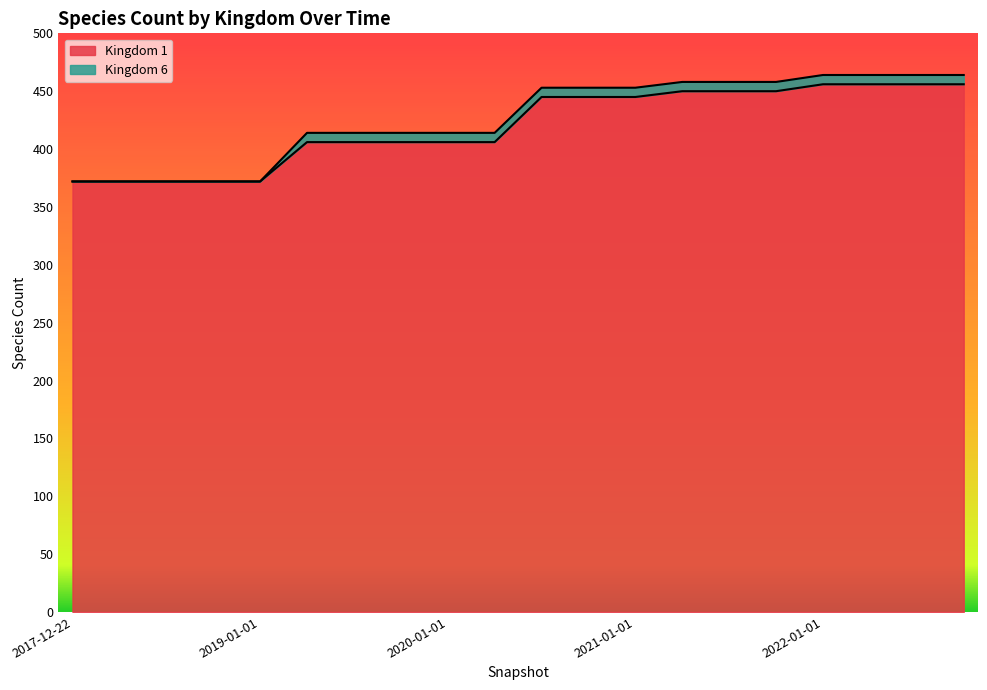

What is the value of the 17th point from the left?

456